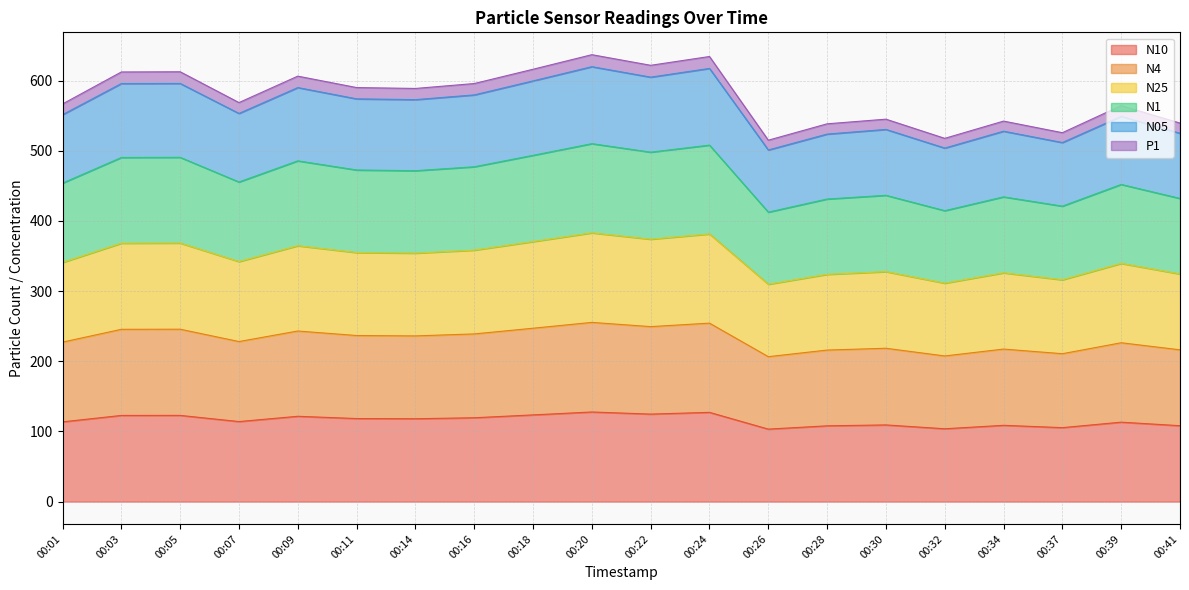

What is the total value across all series at 00:16?

596.0